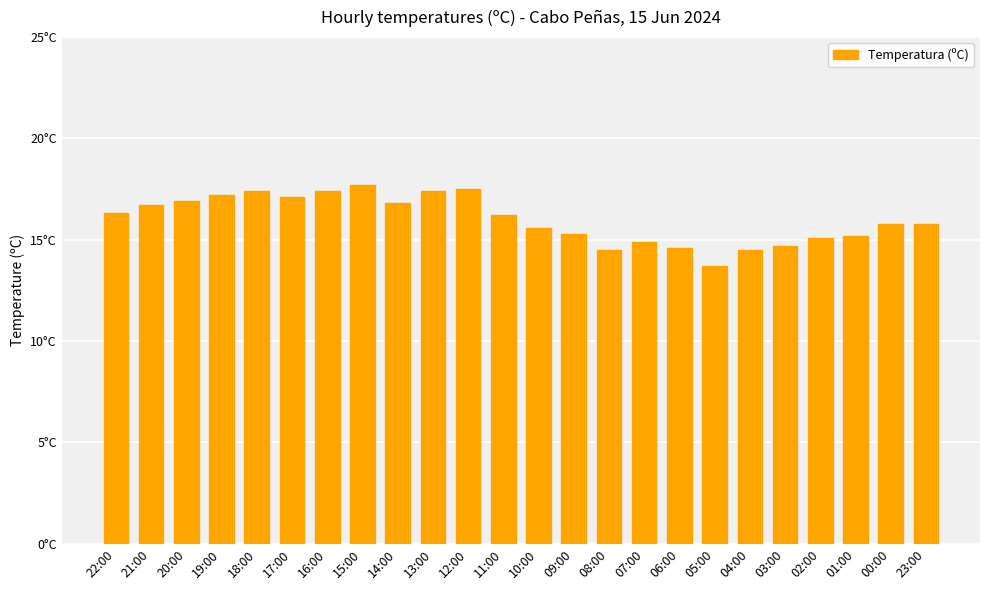

Reading left to right, what are all the values shown in this chart?

22:00=16.3	21:00=16.7	20:00=16.9	19:00=17.2	18:00=17.4	17:00=17.1	16:00=17.4	15:00=17.7	14:00=16.8	13:00=17.4	12:00=17.5	11:00=16.2	10:00=15.6	09:00=15.3	08:00=14.5	07:00=14.9	06:00=14.6	05:00=13.7	04:00=14.5	03:00=14.7	02:00=15.1	01:00=15.2	00:00=15.8	23:00=15.8